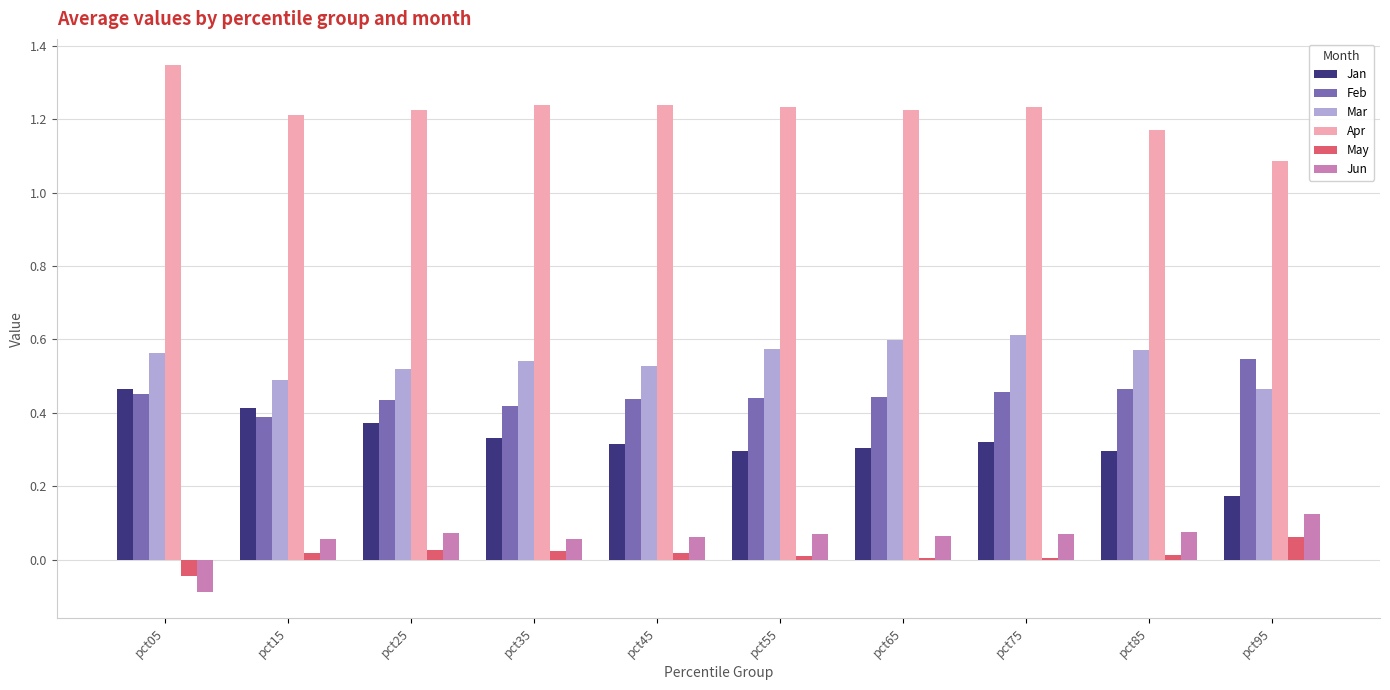

At pct35, list the series in order from largest to smallest.

Apr, Mar, Feb, Jan, Jun, May